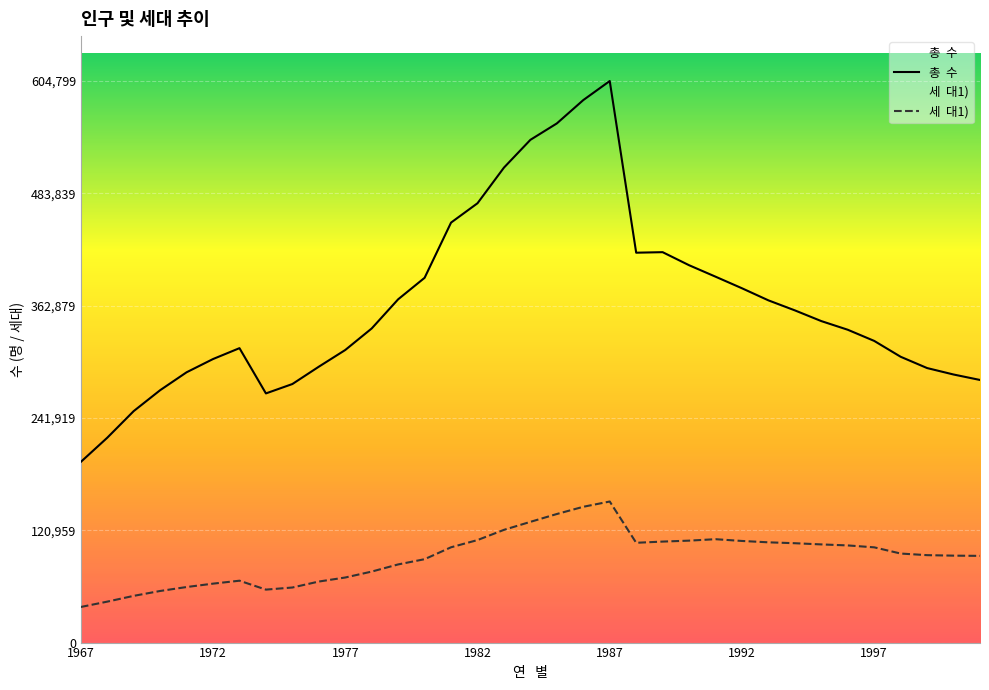

What are all the series names shown in the legend?

총  수, 세  대1)